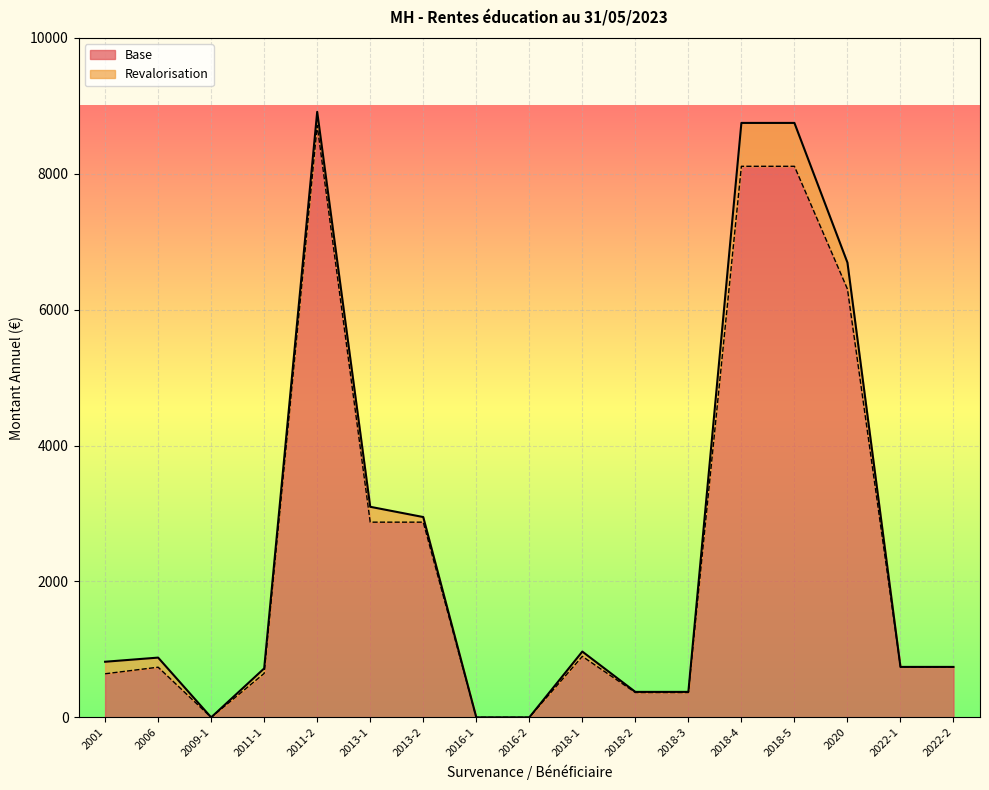

Reading left to right, extract all data points from this chart.

2001=641.5	2006=738.3	2009-1=0.0	2011-1=647.2	2011-2=8711.2	2013-1=2873.0	2013-2=2873.0	2016-1=0.0	2016-2=0.0	2018-1=897.8	2018-2=365.5	2018-3=365.5	2018-4=8110.3	2018-5=8110.3	2020=6303.6	2022-1=742.6	2022-2=742.6